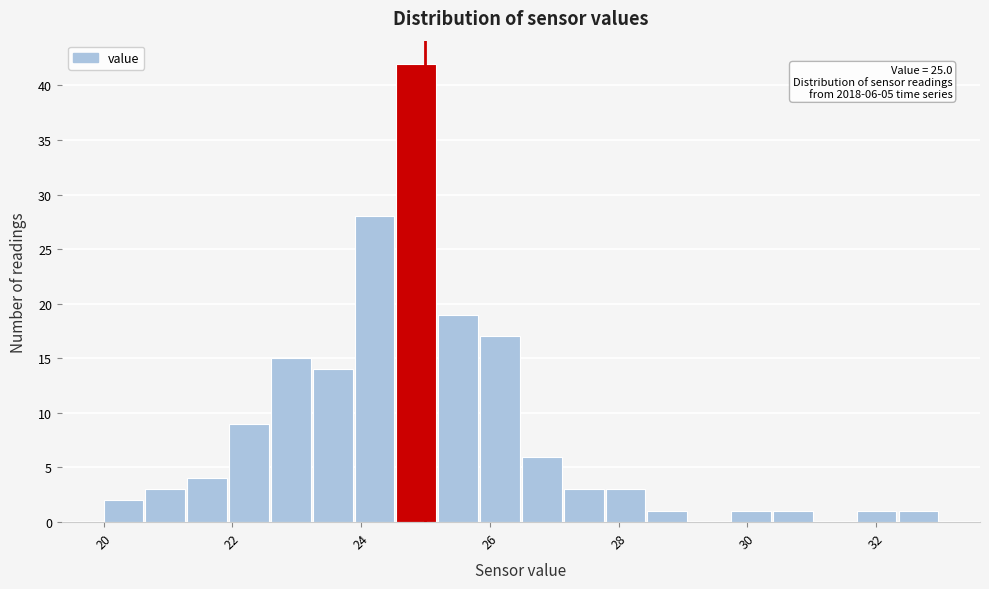

Around what value on the x-axis is the tallest bar? Give the approximate position of its centre, as read against the axis.

24.8